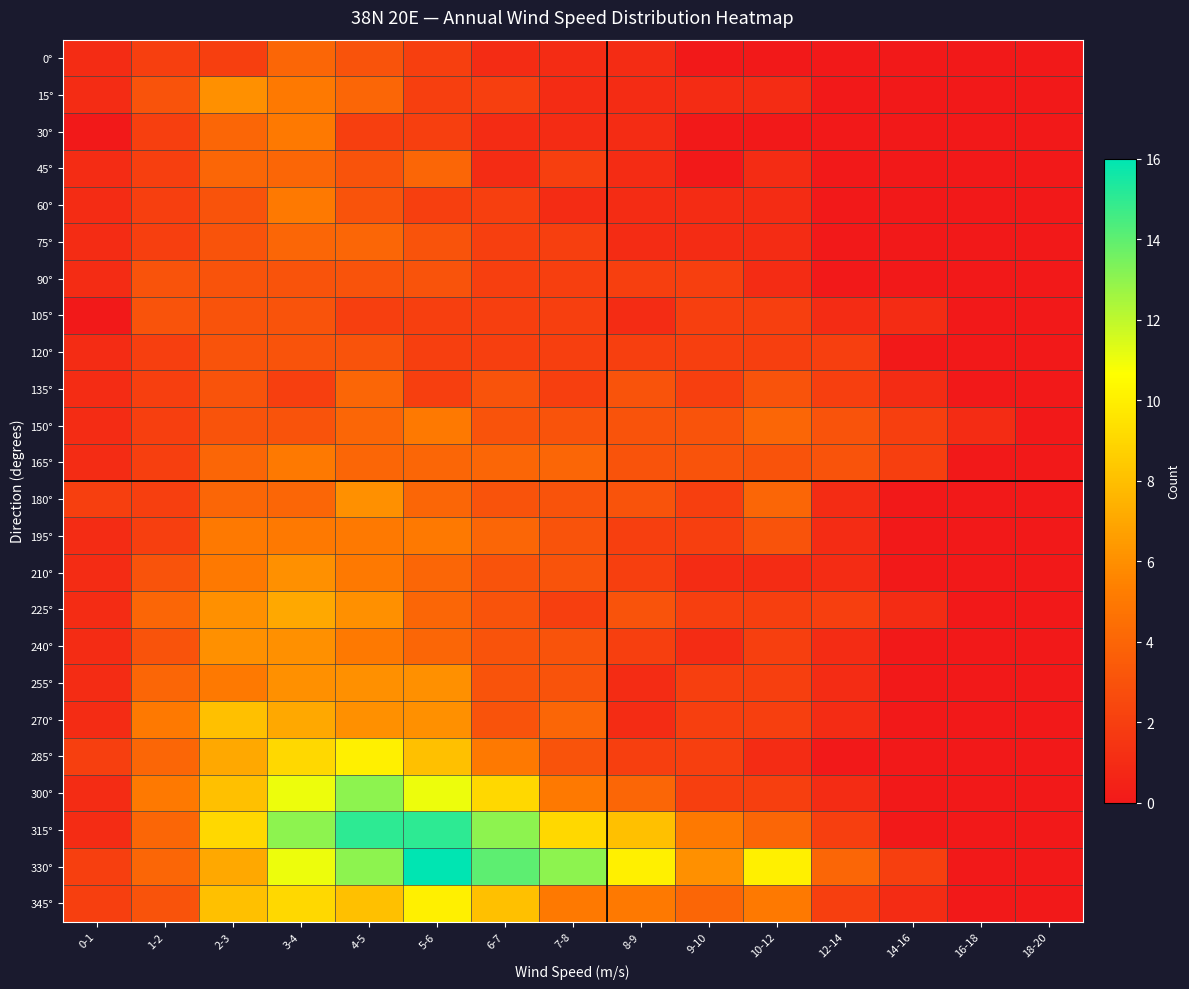

Which series changed the most between 7-8 and 16-18?

330°